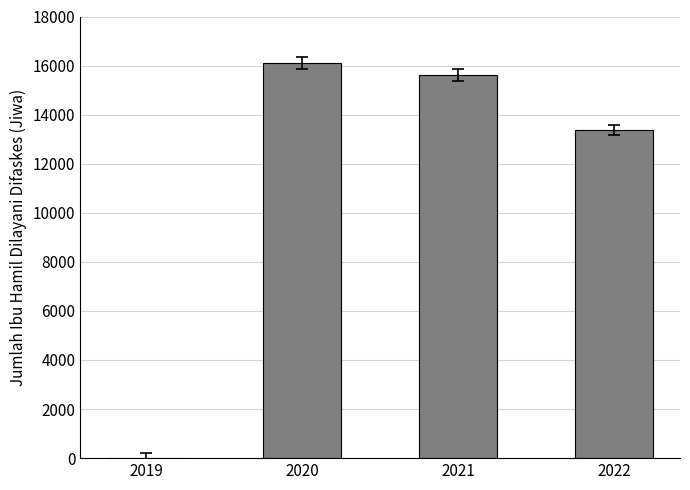

True or false: the data shows 15612 at 2021.

True